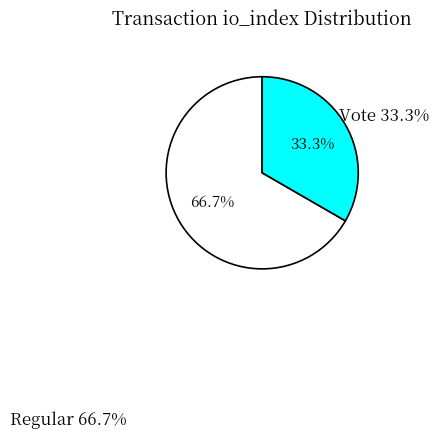

What is the smallest slice in the pie chart?

Vote